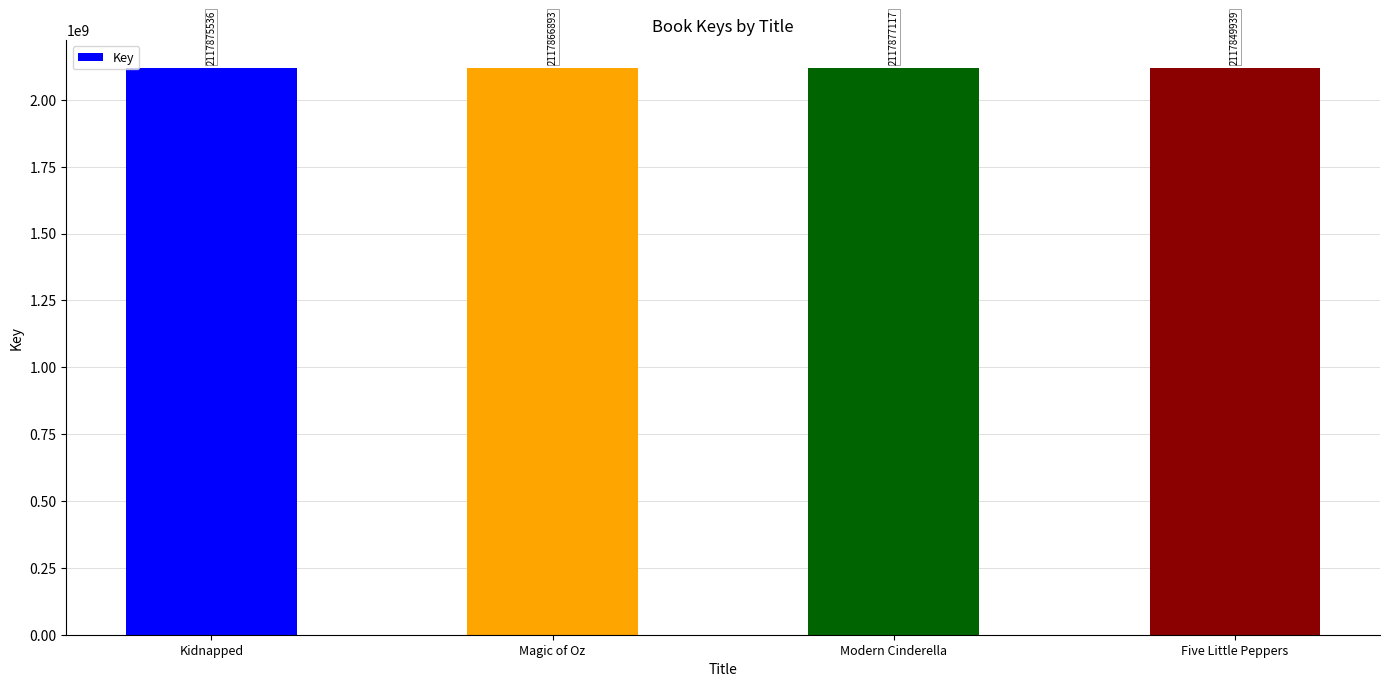

Between Magic of Oz and Five Little Peppers, which is larger?

Magic of Oz